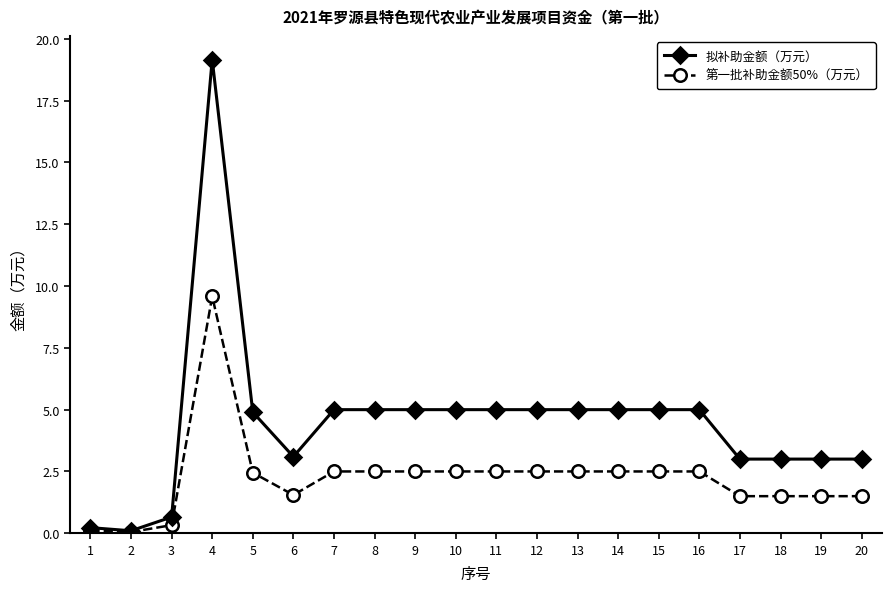

List the series in order of their peak value, lowest first.

第一批补助金额50%（万元）, 拟补助金额（万元）